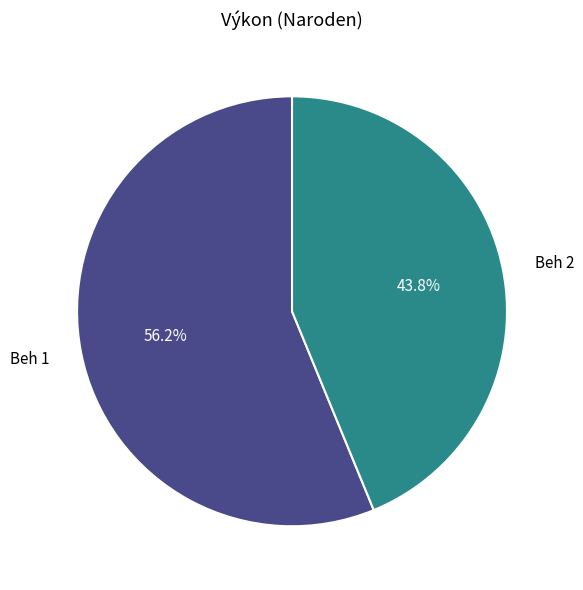

Does any single category account for the majority?

Yes